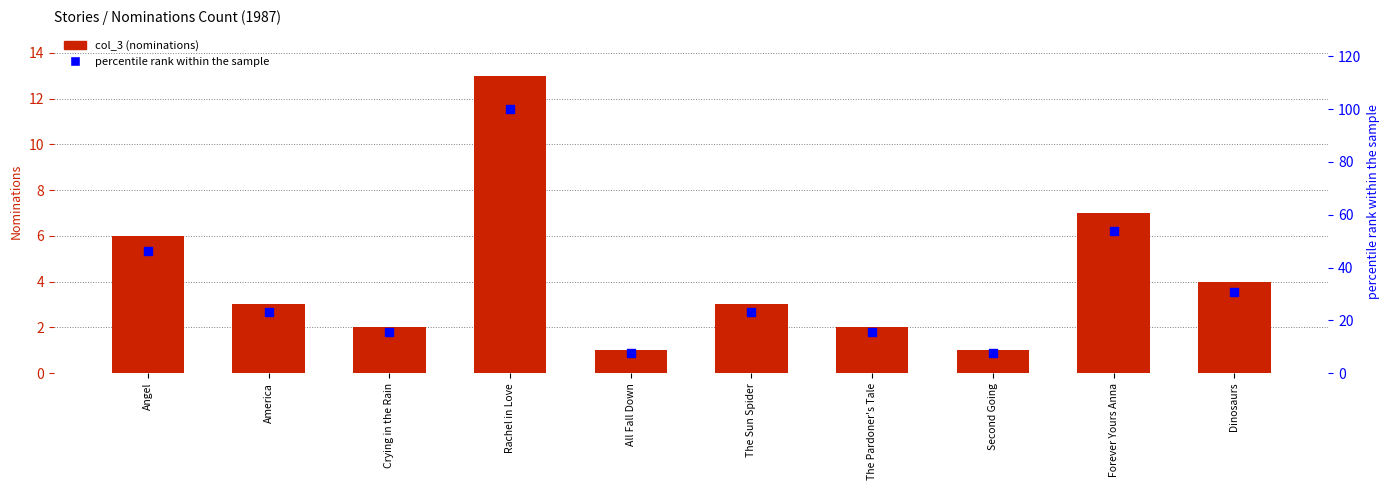

At which category is the sum across all series the highest?

Rachel in Love